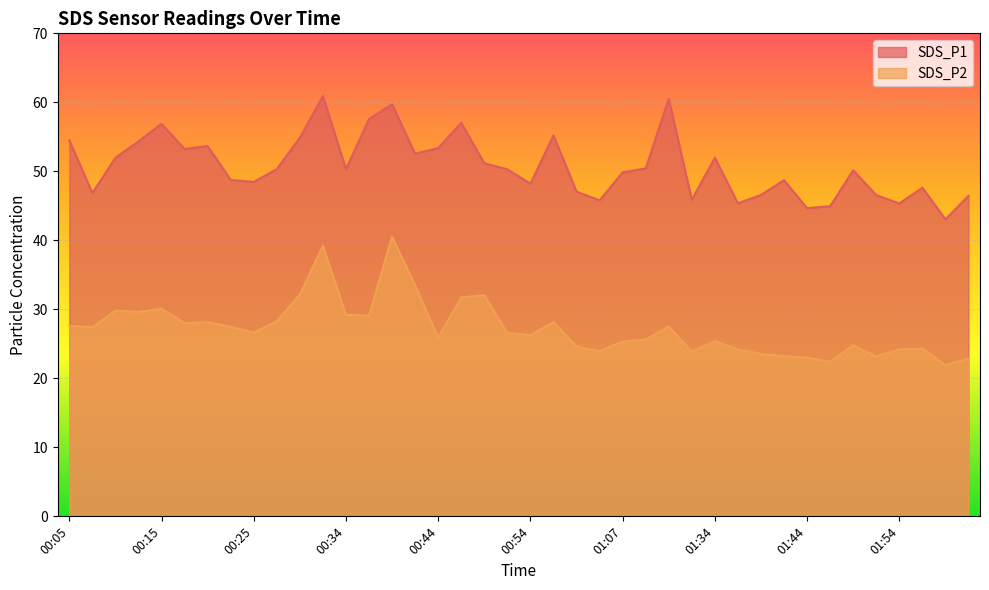

Where does the SDS_P1 series first go above 50?

00:05